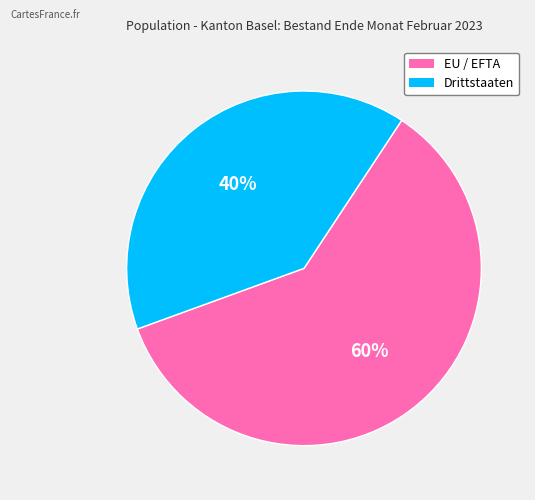

To the nearest percent, what is the average slice percentage?

50%